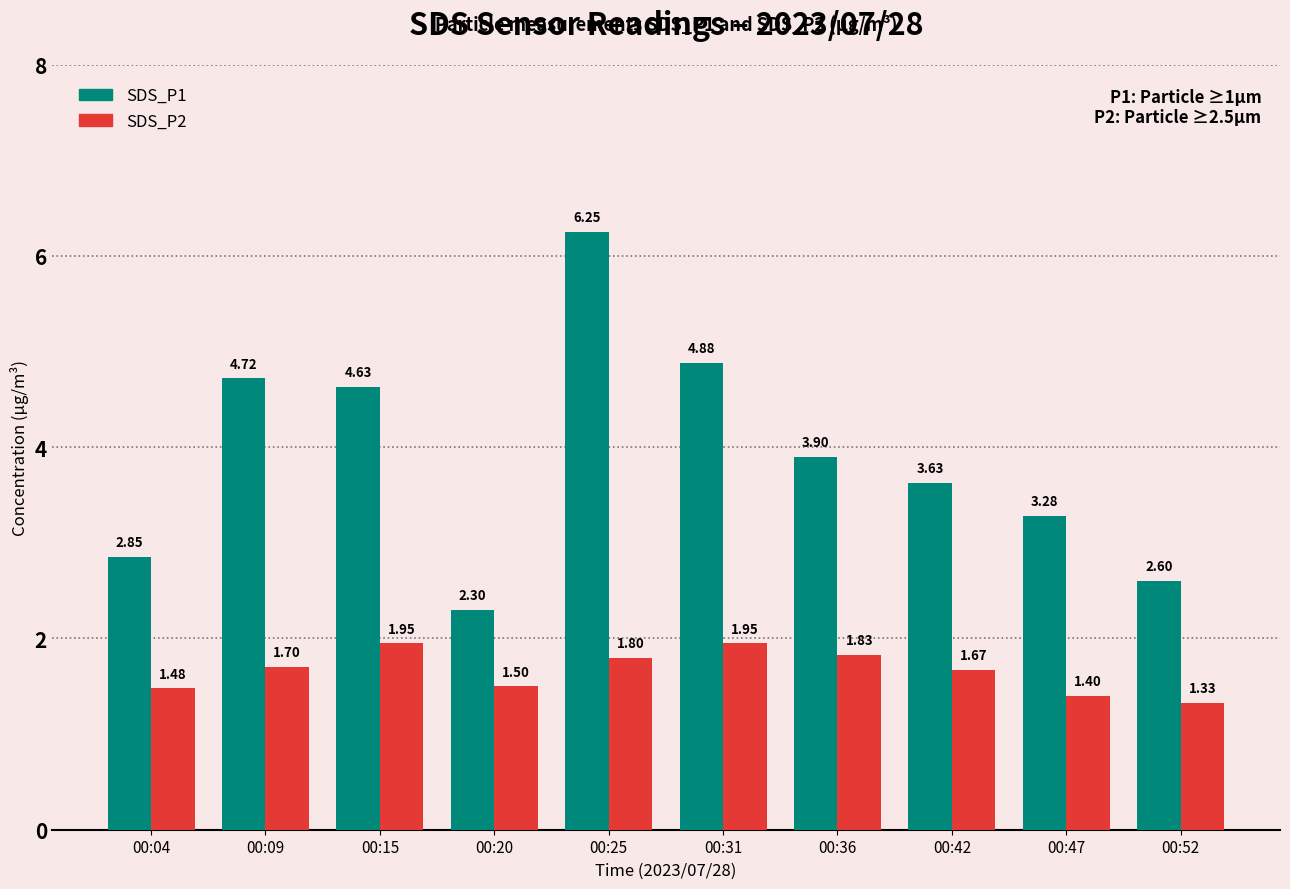

Which series has the largest range (max minus min)?

SDS_P1